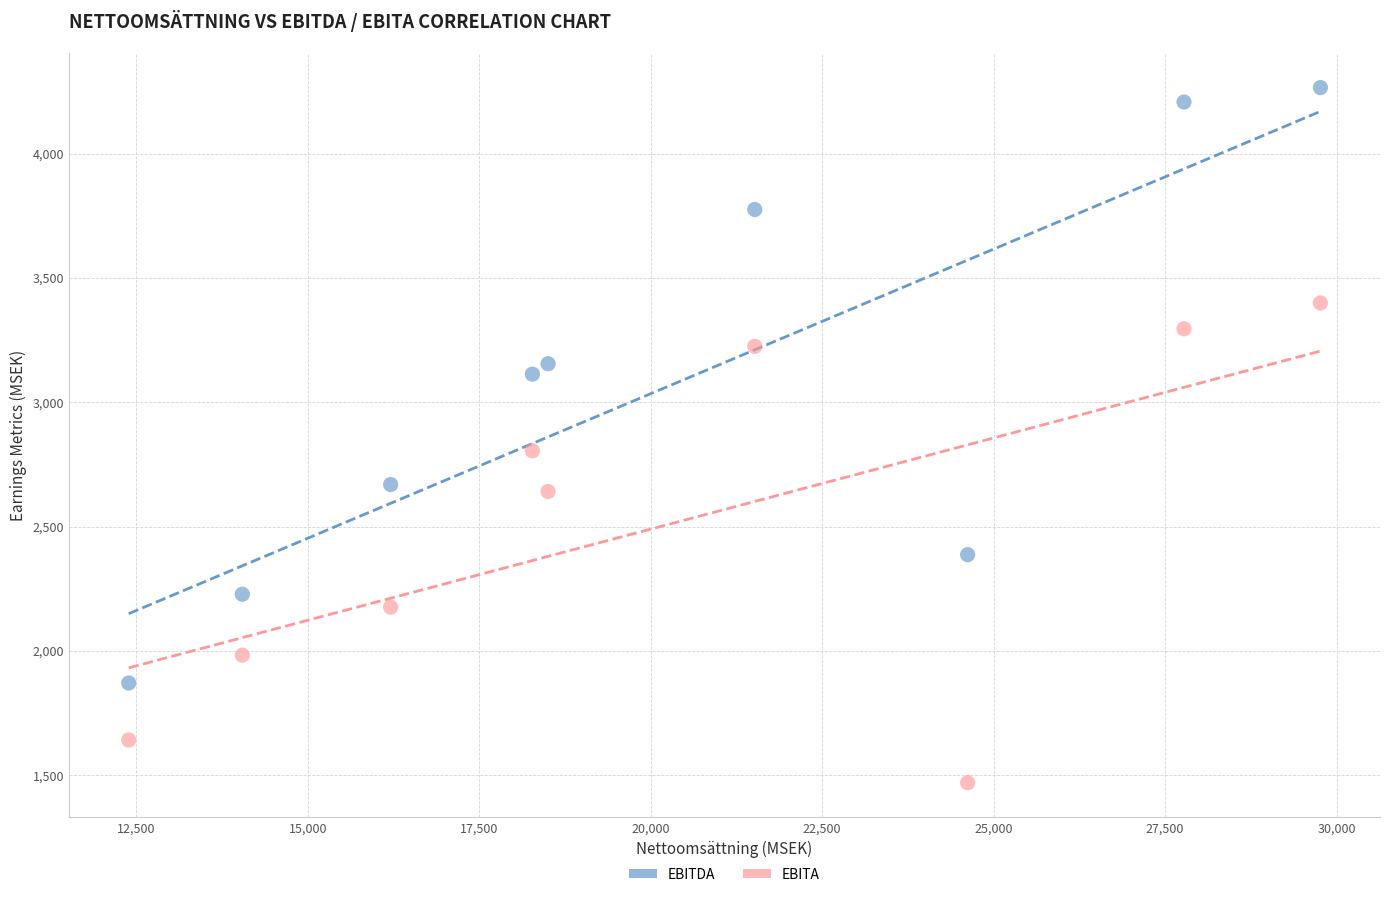

Which series reaches the minimum Y coordinate?

EBITA